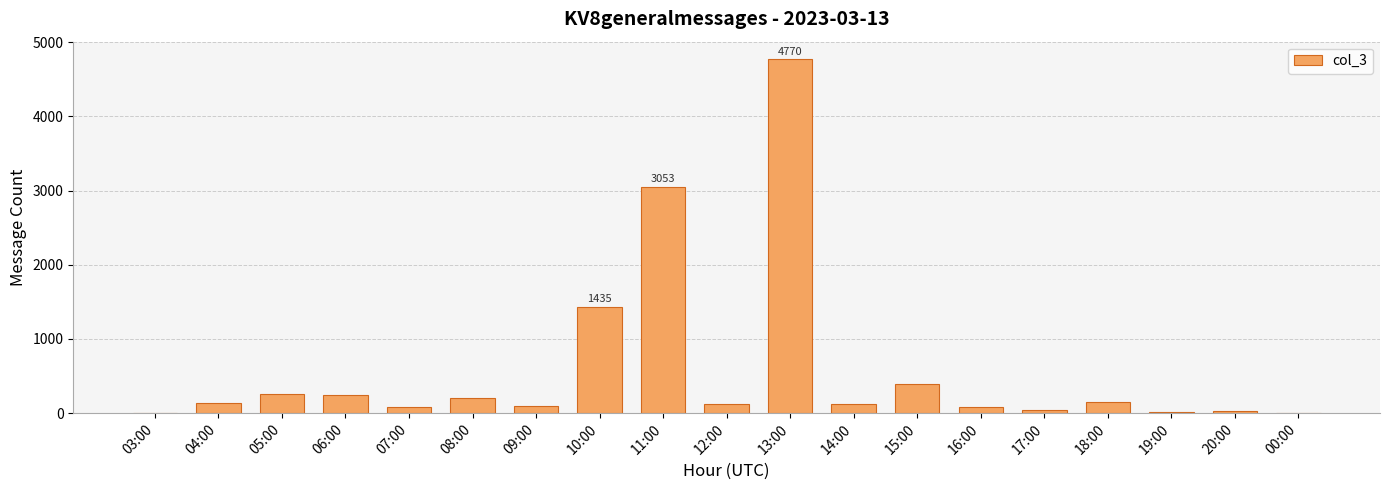

What is the sum of all values?

11275